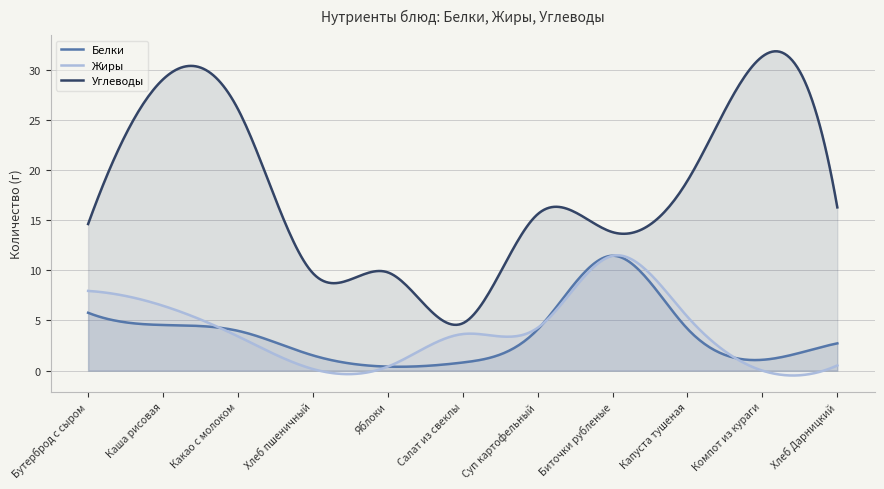

Which series has the largest range (max minus min)?

Углеводы